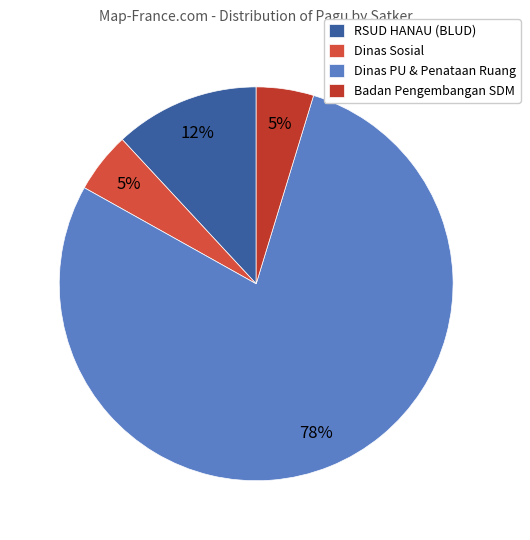

To the nearest percent, what is the average slice percentage?

25%